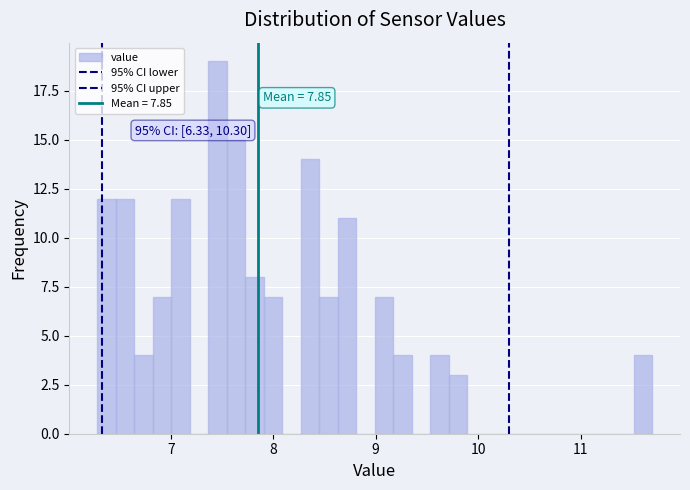

Read against the x-axis, roughly where is the centre of the tallest bar?

7.5